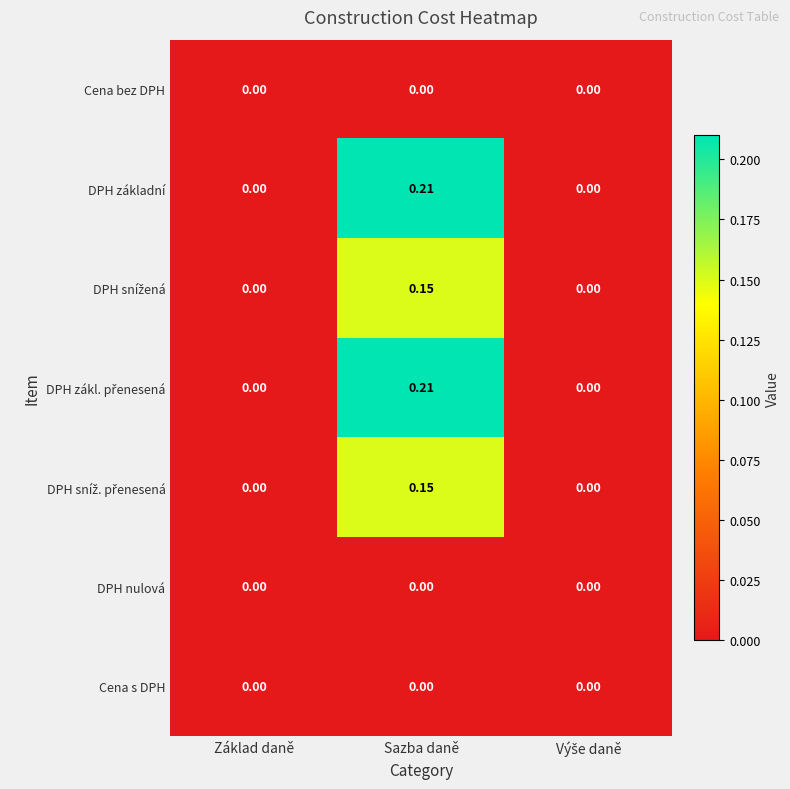

Which category has the highest value in the DPH základní series?

Sazba daně